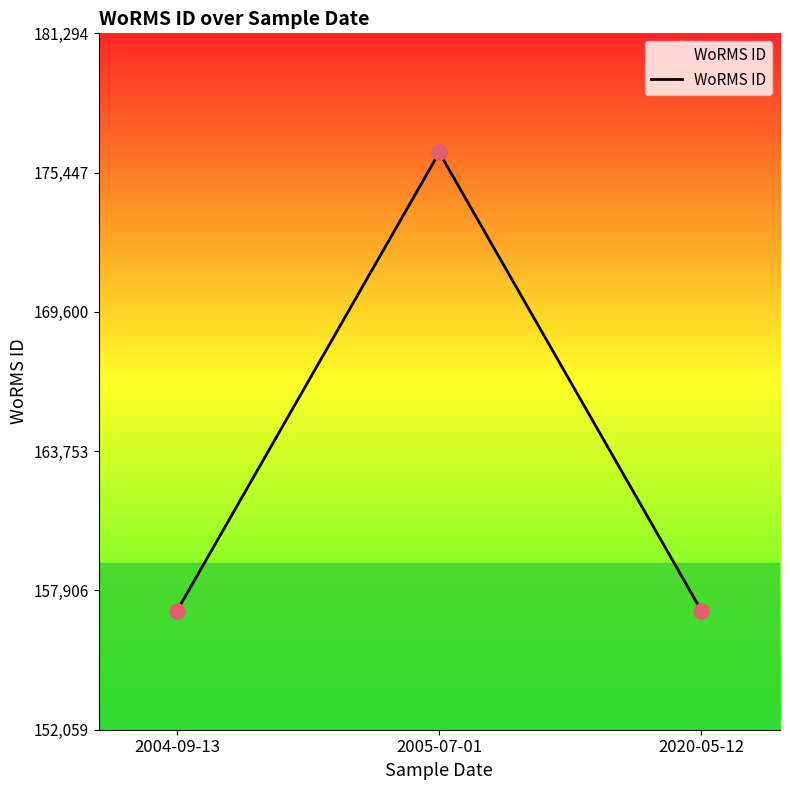

Approximately how many times larger is the value at 2020-05-12 compared to 2004-09-13?

1.0